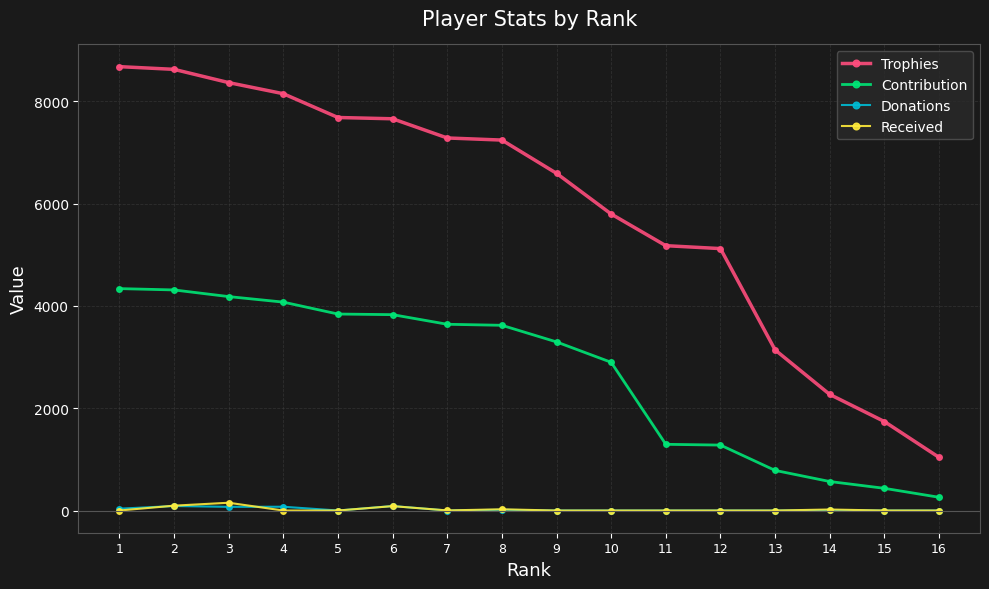

What are all the series names shown in the legend?

Trophies, Contribution, Donations, Received